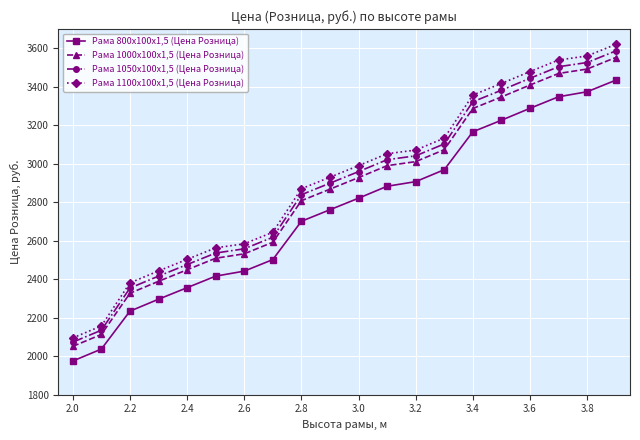

Reading left to right, transcribe all the data shown in this chart.

Рама 800х100х1,5 (Цена Розница): 1975	2037	2234	2296	2356	2416	2442	2502	2701	2761	2821	2883	2907	2969	3166	3226	3288	3348	3374	3434
Рама 1000х100х1,5 (Цена Розница): 2051	2113	2327	2389	2449	2509	2532	2592	2808	2868	2928	2990	3011	3073	3287	3347	3409	3469	3492	3552
Рама 1050х100х1,5 (Цена Розница): 2073	2135	2354	2416	2476	2536	2558	2618	2839	2899	2959	3021	3041	3103	3322	3382	3444	3504	3526	3586
Рама 1100х100х1,5 (Цена Розница): 2095	2157	2381	2443	2503	2563	2584	2644	2870	2930	2990	3052	3071	3133	3357	3417	3479	3539	3560	3620